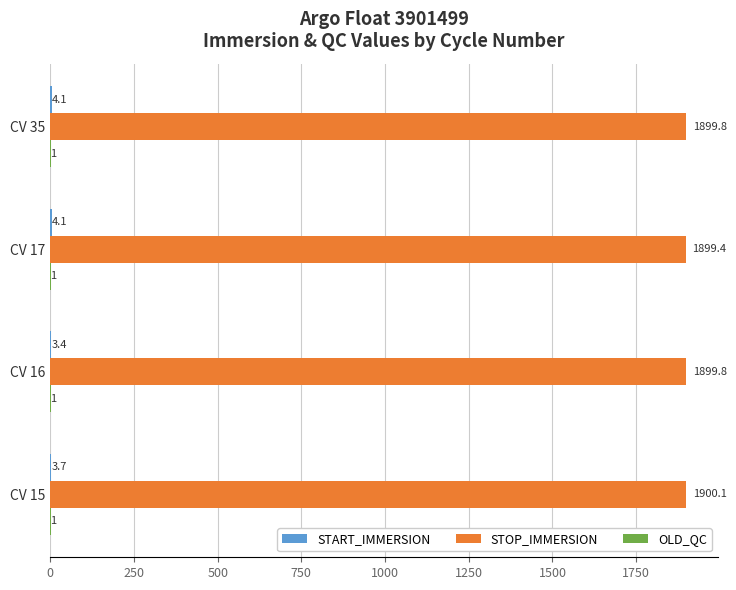

The value of STOP_IMMERSION at CV 35 is 800.4. True or false?

False